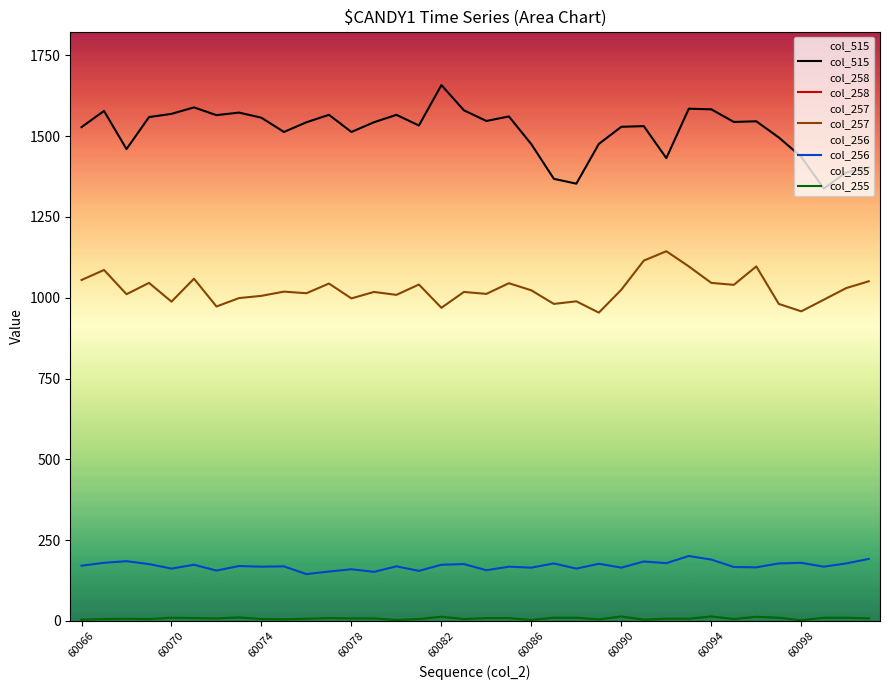

True or false: col_256 and col_515 intersect in this chart.

False